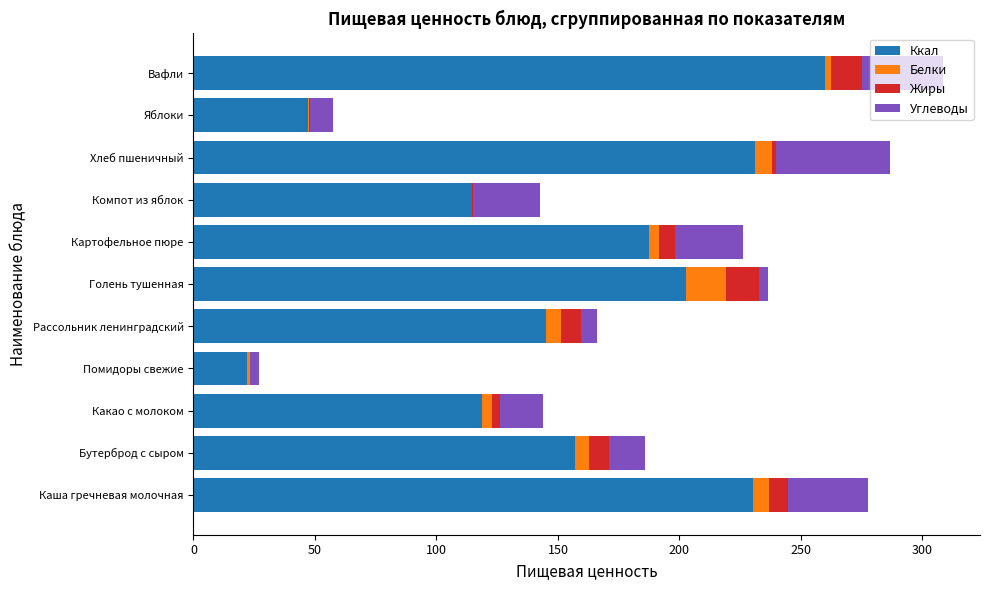

True or false: Ккал has a value of 96.2 at Хлеб пшеничный.

False